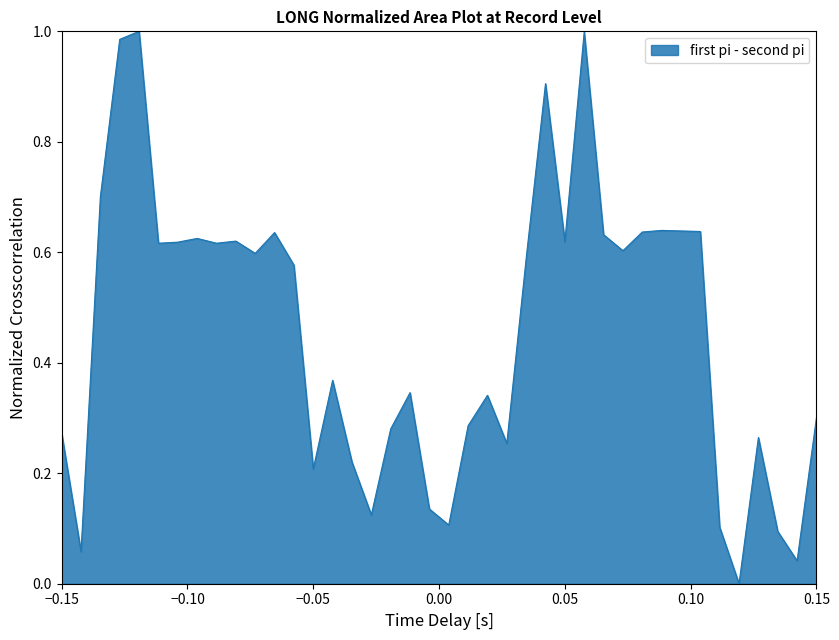

How many lines are shown in the chart?

1